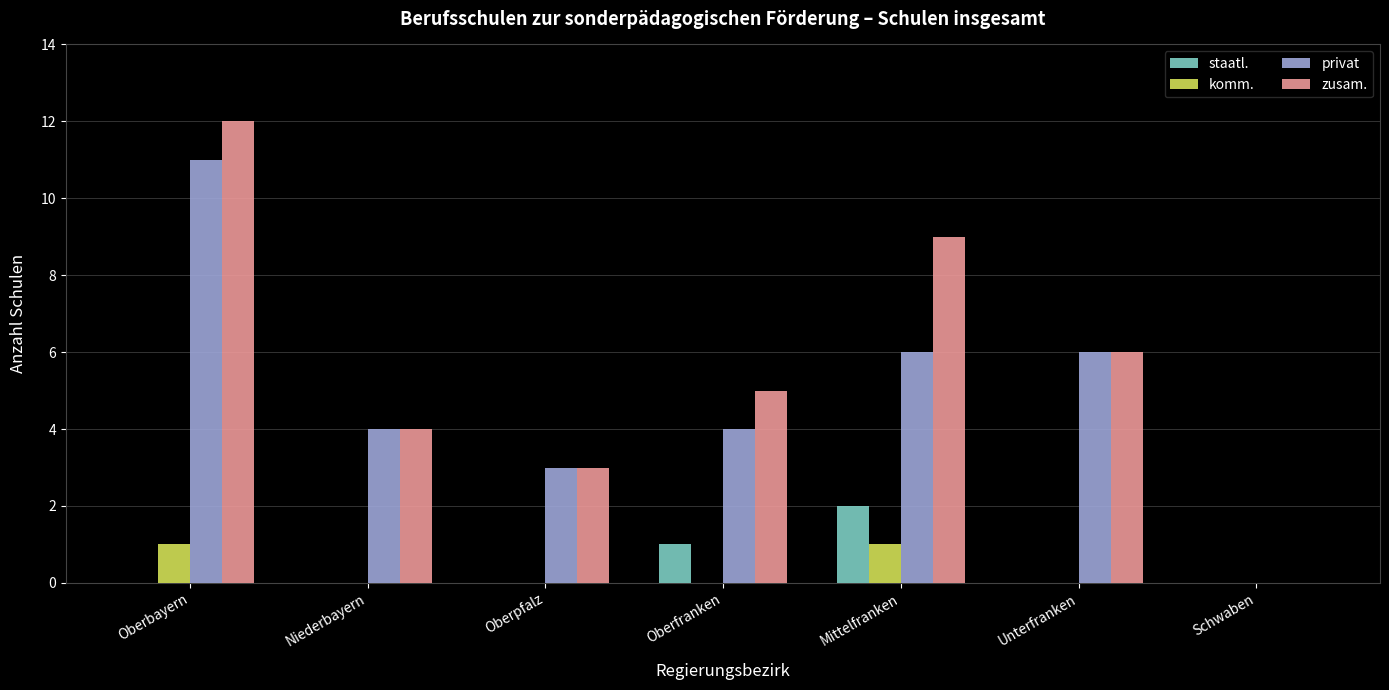

Which category has the highest value in the privat series?

Oberbayern